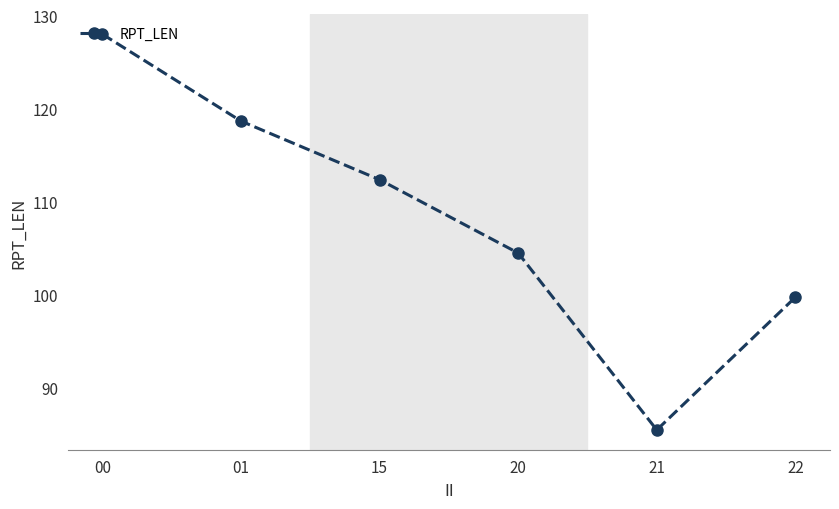

Does the chart have visible grid lines?

No